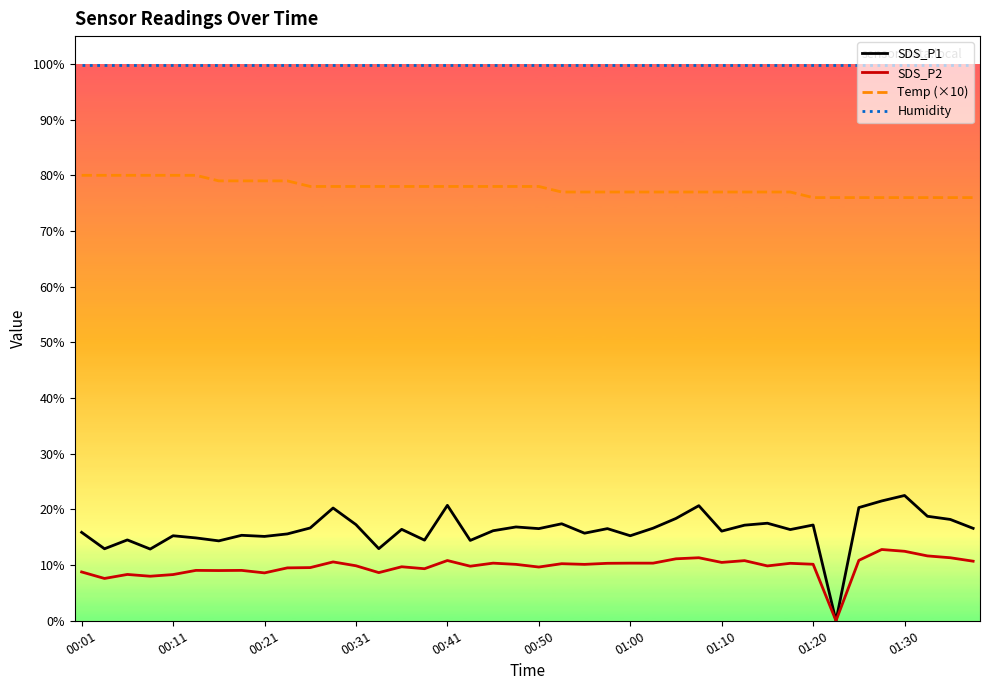

Which series has the widest spread of values?

SDS_P1